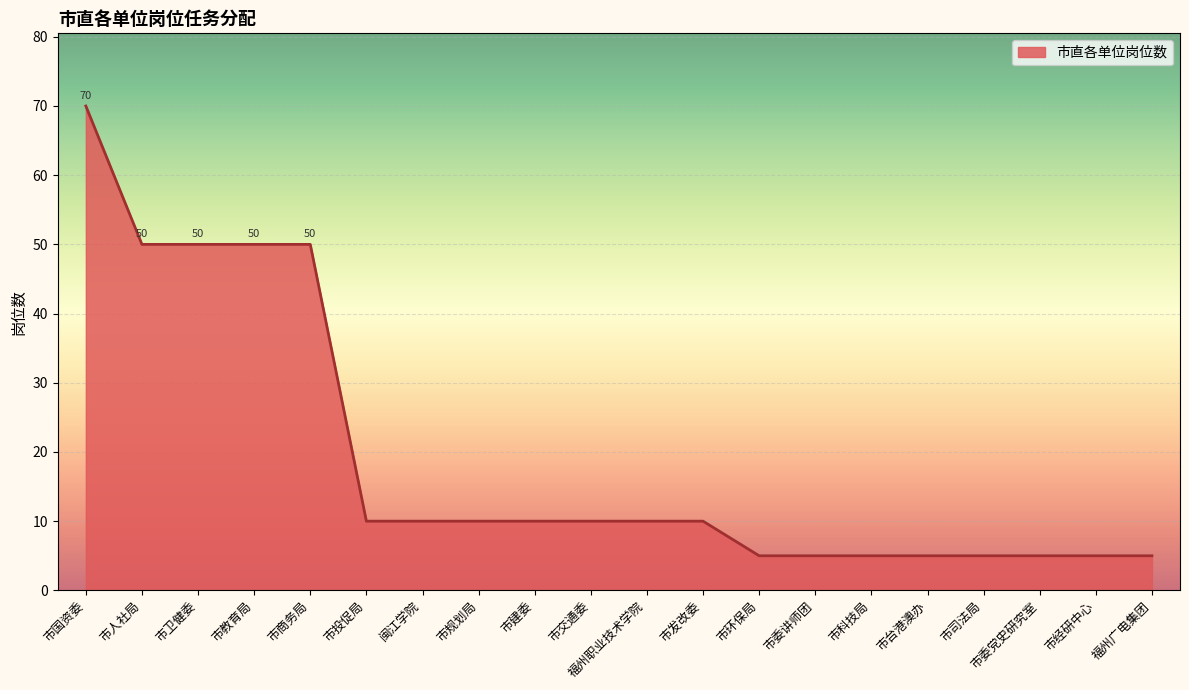

What is the approximate value at 市规划局, to the nearest 10?

10